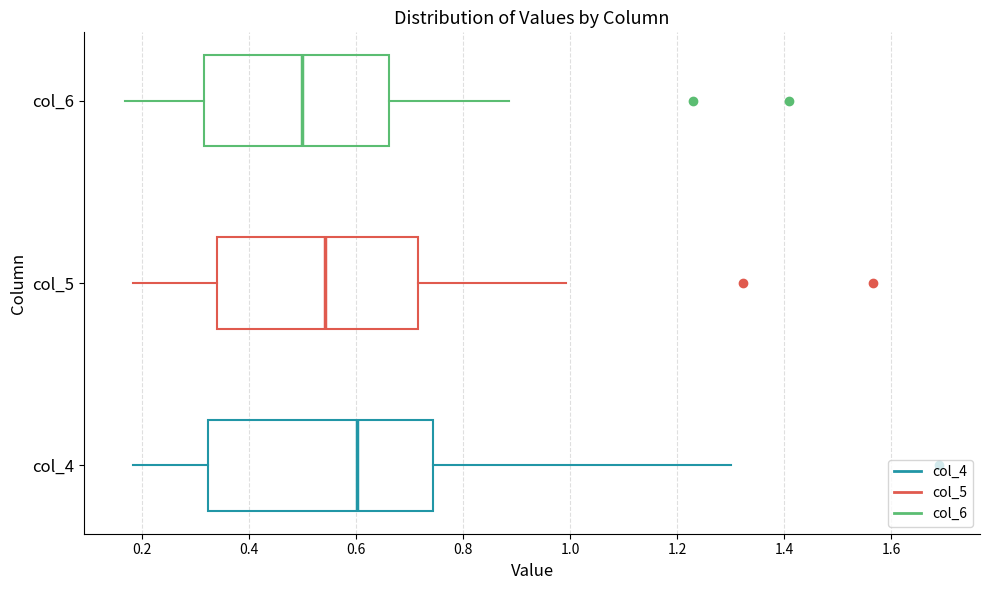

Reading bottom to top, transcribe this box plot: for each box, give where its median line is, the range the box spans, and where its two whiskers end, as read against the x-axis. The values are not printed on the chart, so give them approximately, as read against the axis.

col_4: median 0.60, box 0.32 to 0.74, whiskers 0.18 to 1.30
col_5: median 0.54, box 0.34 to 0.72, whiskers 0.18 to 1.00
col_6: median 0.50, box 0.32 to 0.66, whiskers 0.16 to 0.88